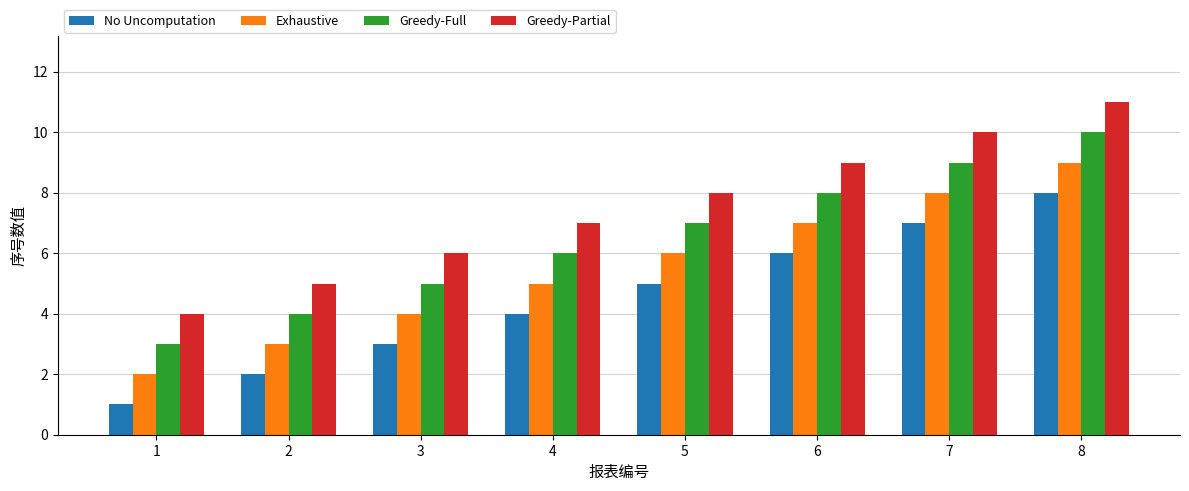

What is the sum of the Greedy-Partial values at 6 and 8?

20